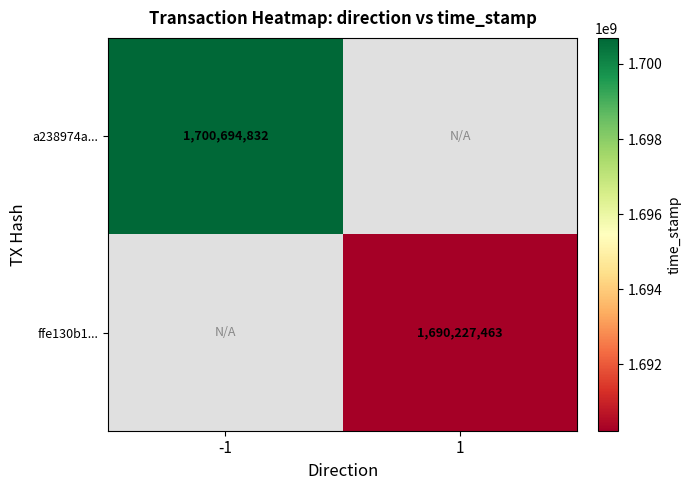

The value of ffe130b1... at 1 is 1690227463. True or false?

True